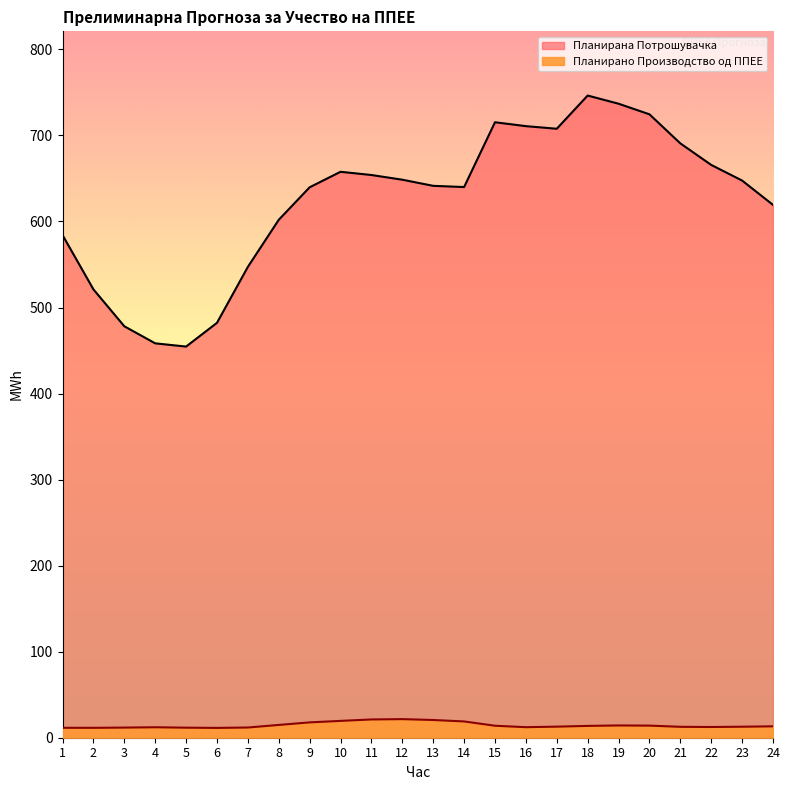

What value does the Планирана Потрошувачка series have at 13?

641.4